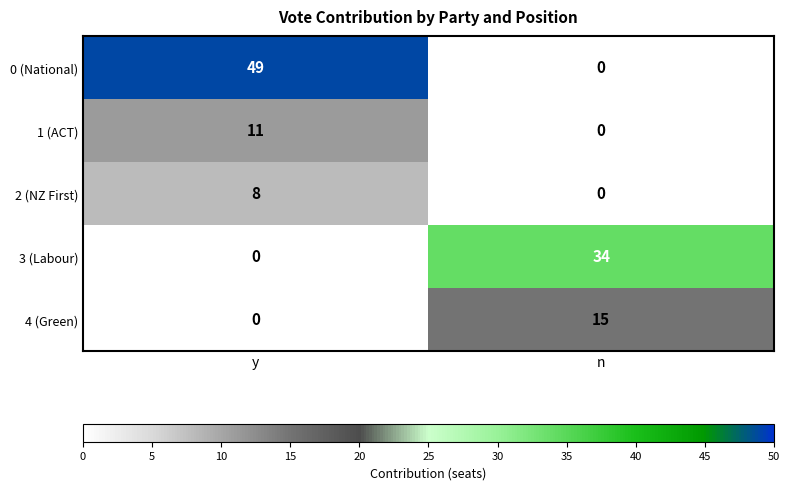

Which series changed the most between y and n?

0 (National)